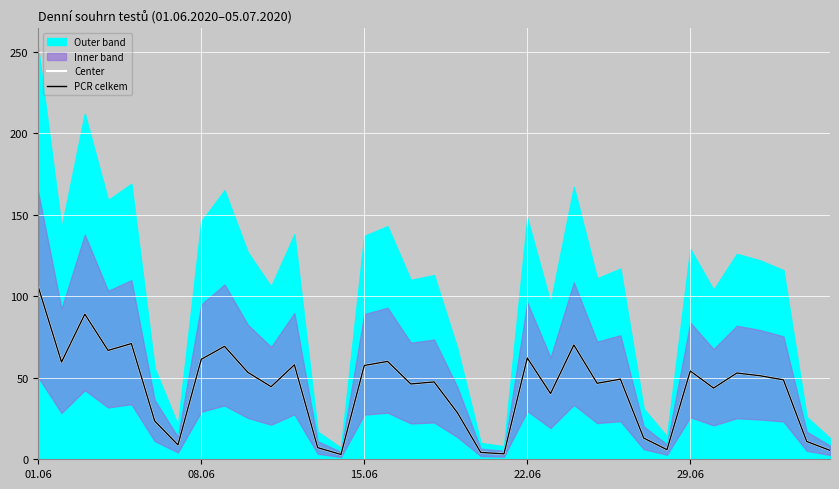

What is the highest value of the PCR celkem series?

105.8